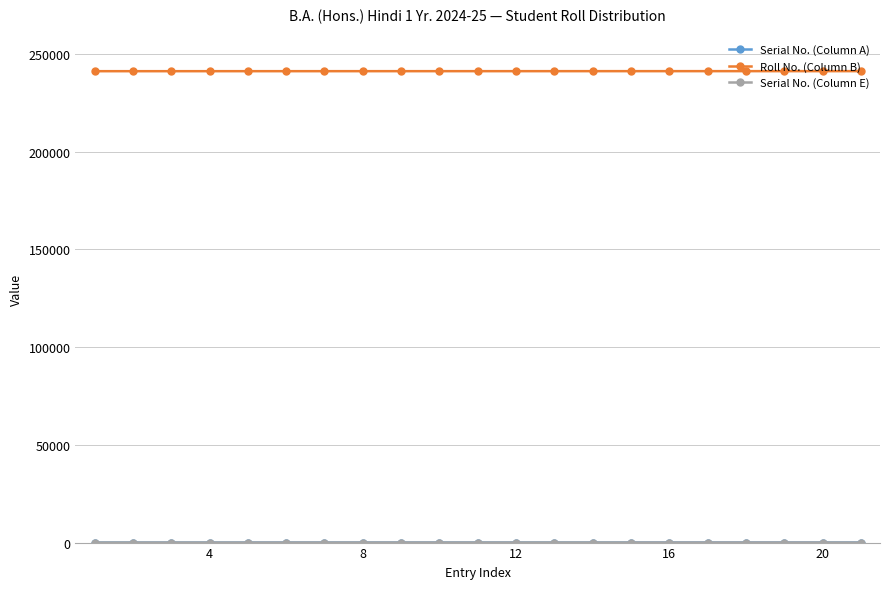

What is the highest value of the Roll No. (Column B) series?

241226